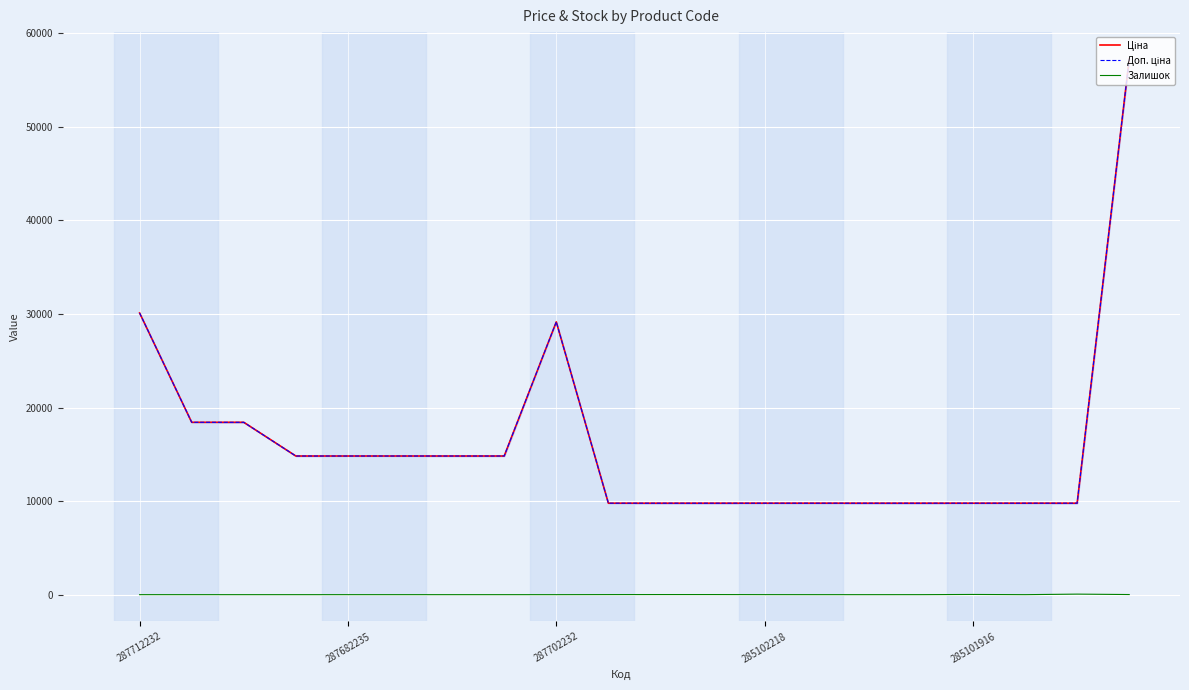

What is the greatest value displayed?

57258.0